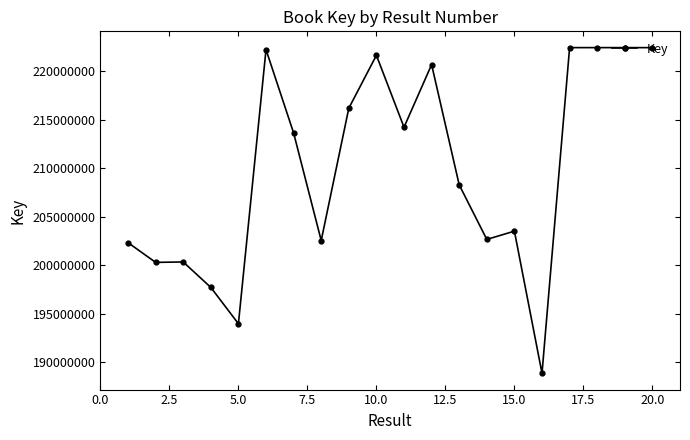

True or false: the data has more than 1 interior local peaks.

True